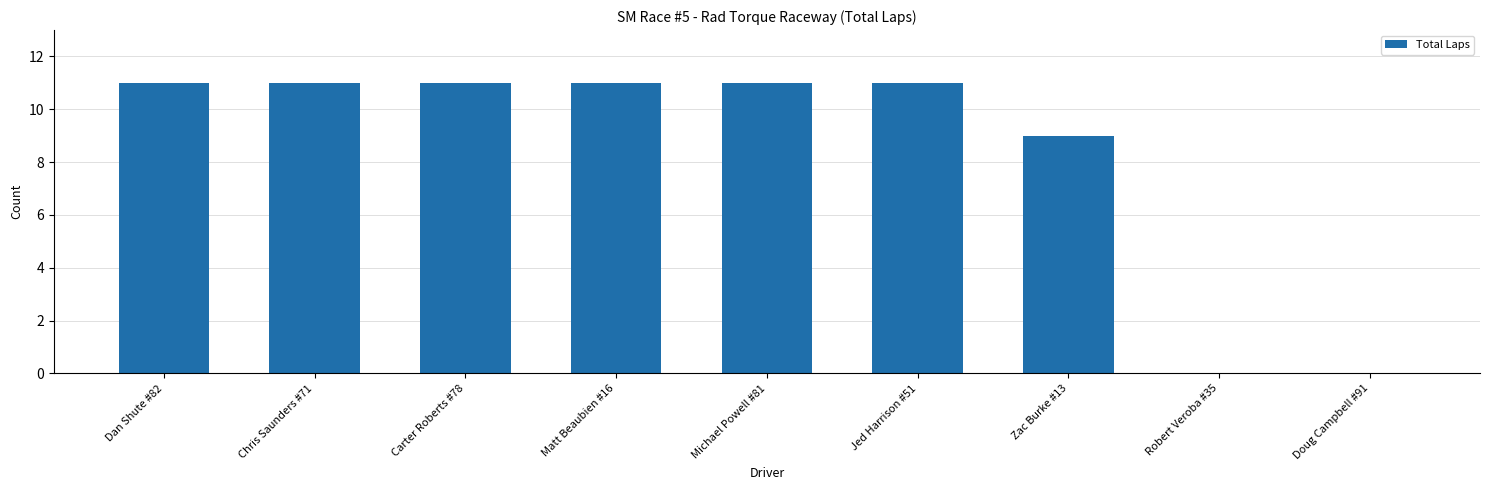

What is the sum of all values?

75